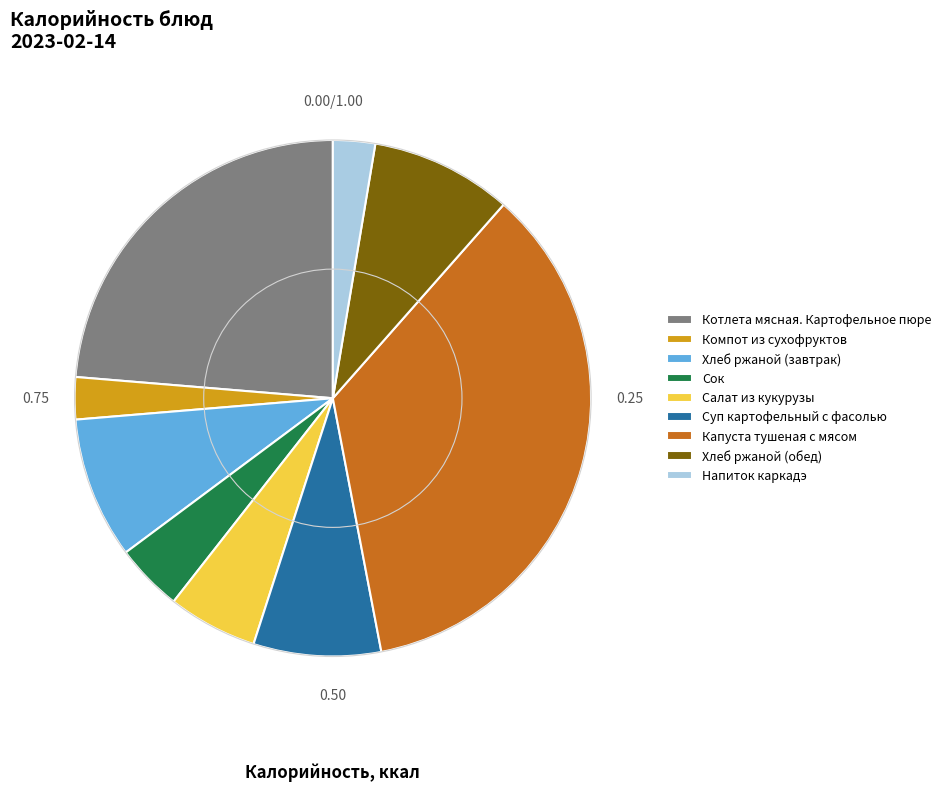

Is there a majority slice in this chart?

No